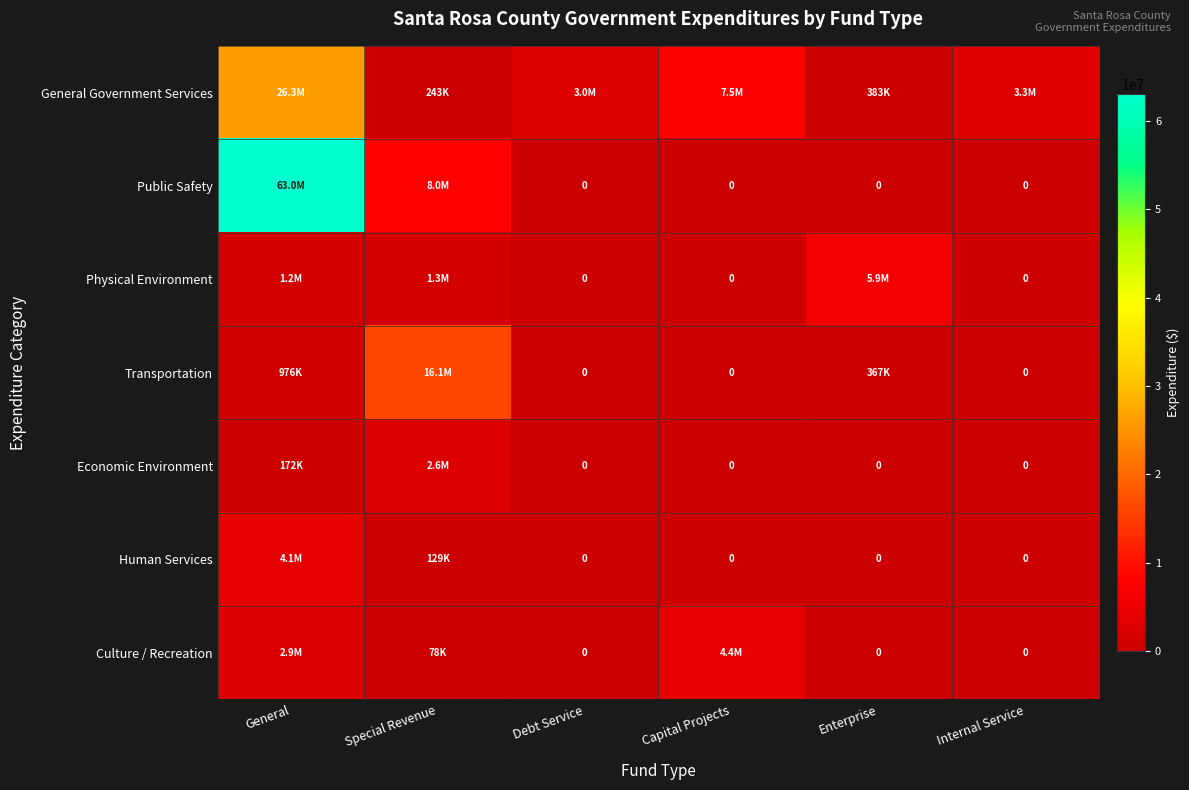

True or false: Physical Environment has a value of 0 at Debt Service.

True